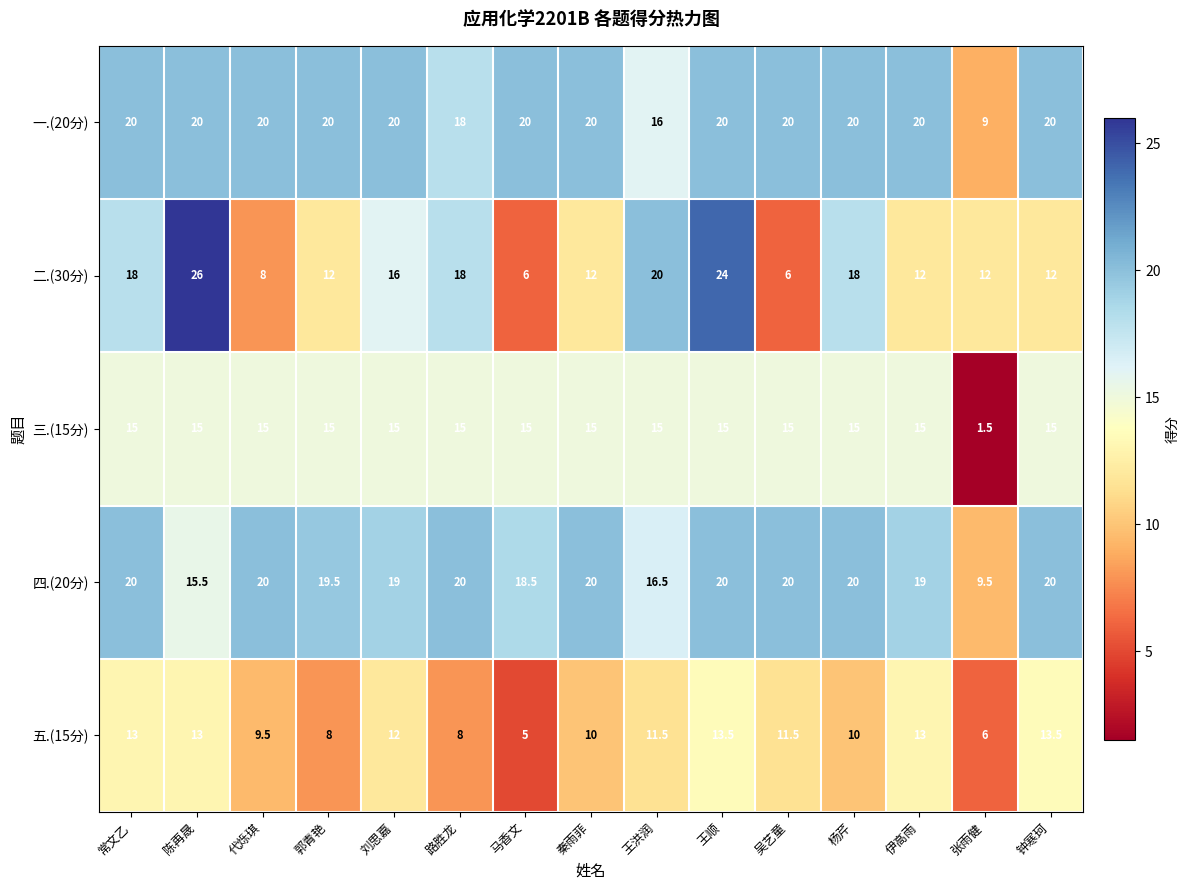

Which series has the largest range (max minus min)?

二.(30分)